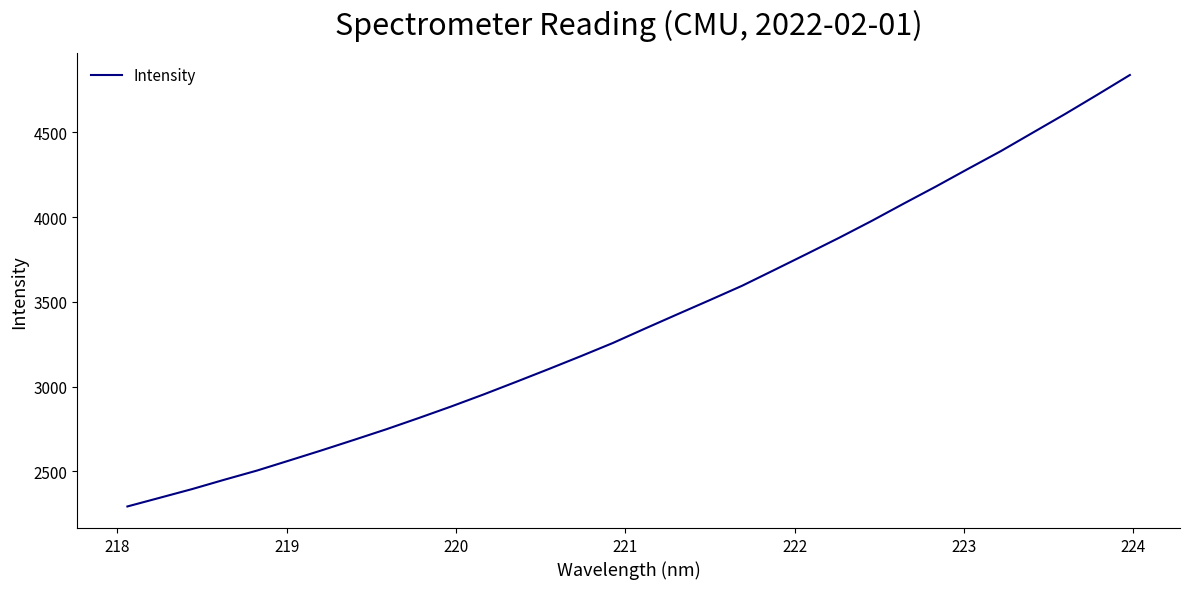

Is this an area chart (filled region under the line)?

No